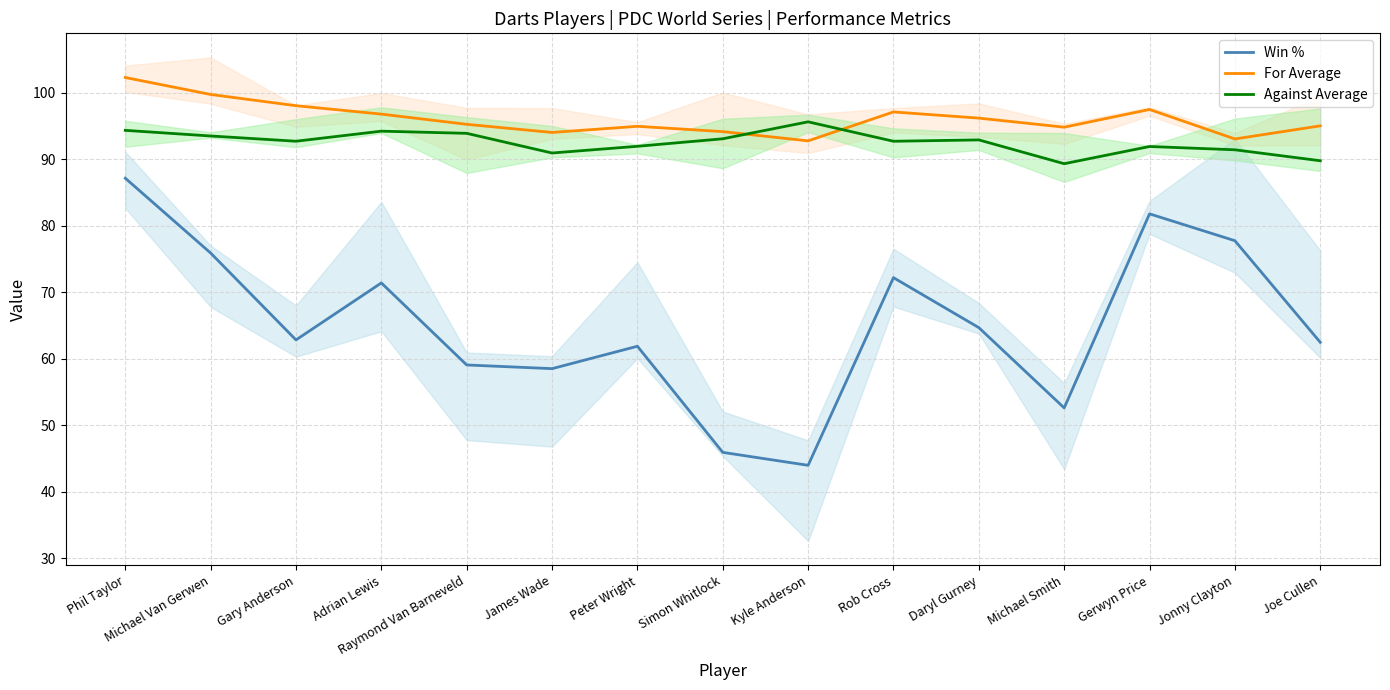

What is the sum of the Win % values at Simon Whitlock and Jonny Clayton?

123.7